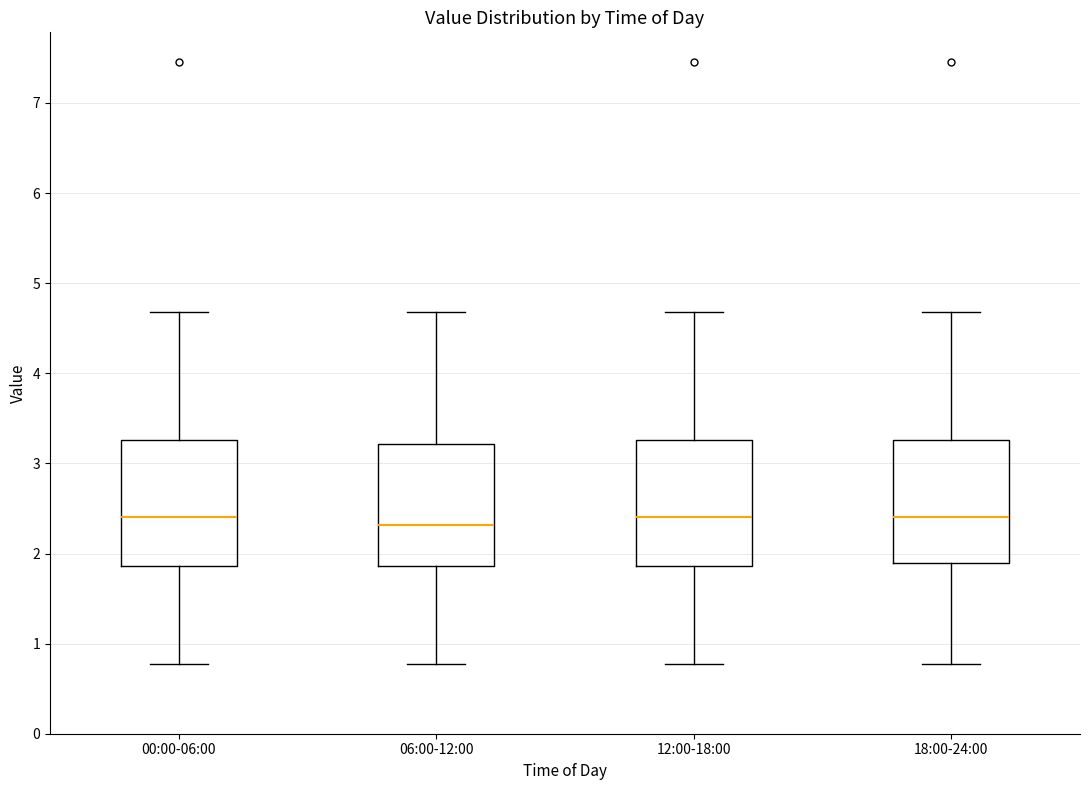

Reading left to right, transcribe this box plot: for each box, give where its median line is, the range the box spans, and where its two whiskers end, as read against the y-axis. The values are not printed on the chart, so give them approximately, as read against the axis.

00:00-06:00: median 2.4, box 1.9 to 3.3, whiskers 0.8 to 4.7
06:00-12:00: median 2.3, box 1.9 to 3.2, whiskers 0.8 to 4.7
12:00-18:00: median 2.4, box 1.9 to 3.3, whiskers 0.8 to 4.7
18:00-24:00: median 2.4, box 1.9 to 3.3, whiskers 0.8 to 4.7